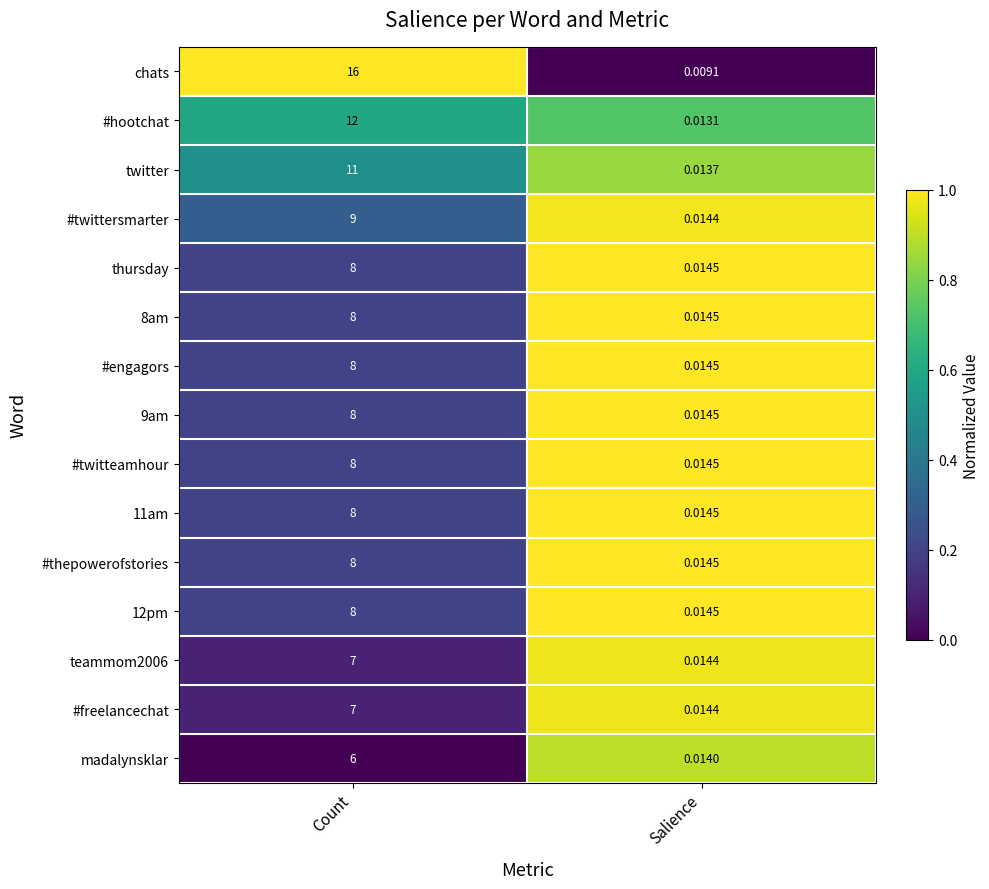

Where is #engagors nearest to the value 4?

Salience